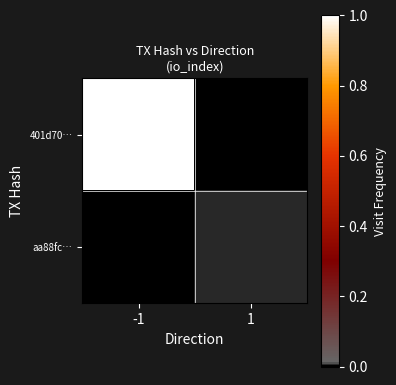

Which series has the largest range (max minus min)?

401d70…